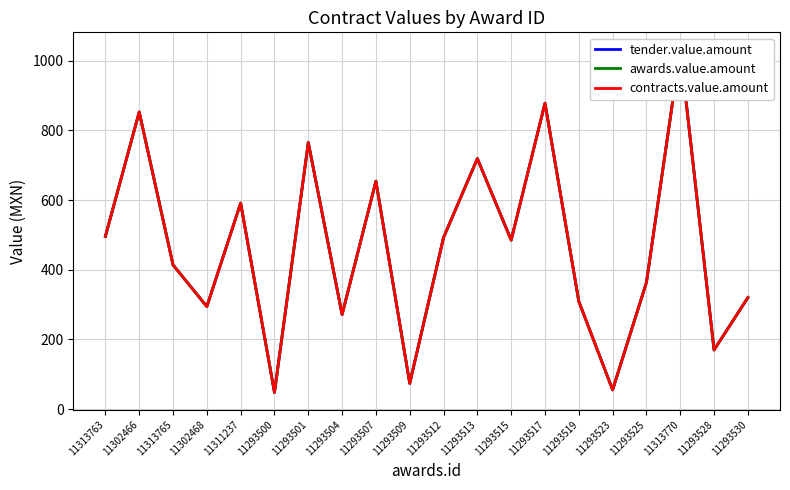

At how many categories does at least one series exceed 953?

1